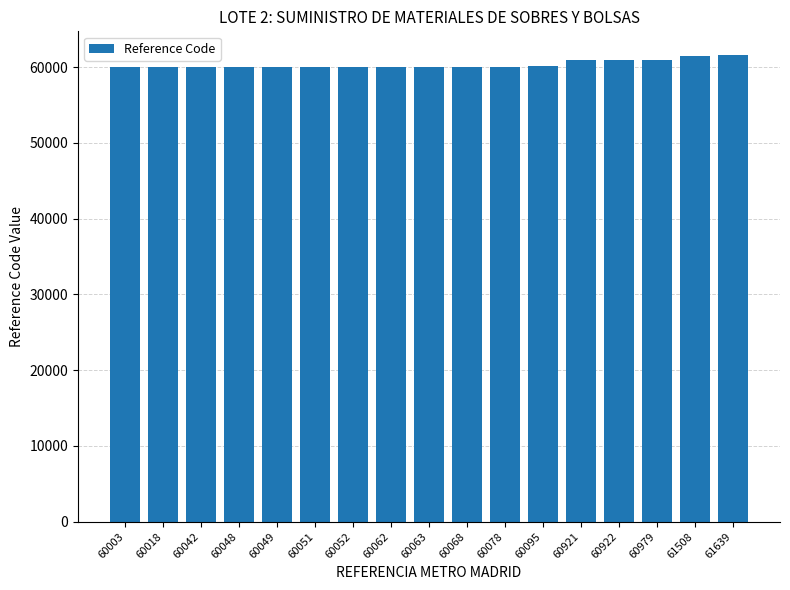

The value at 60078 is 60078. True or false?

True